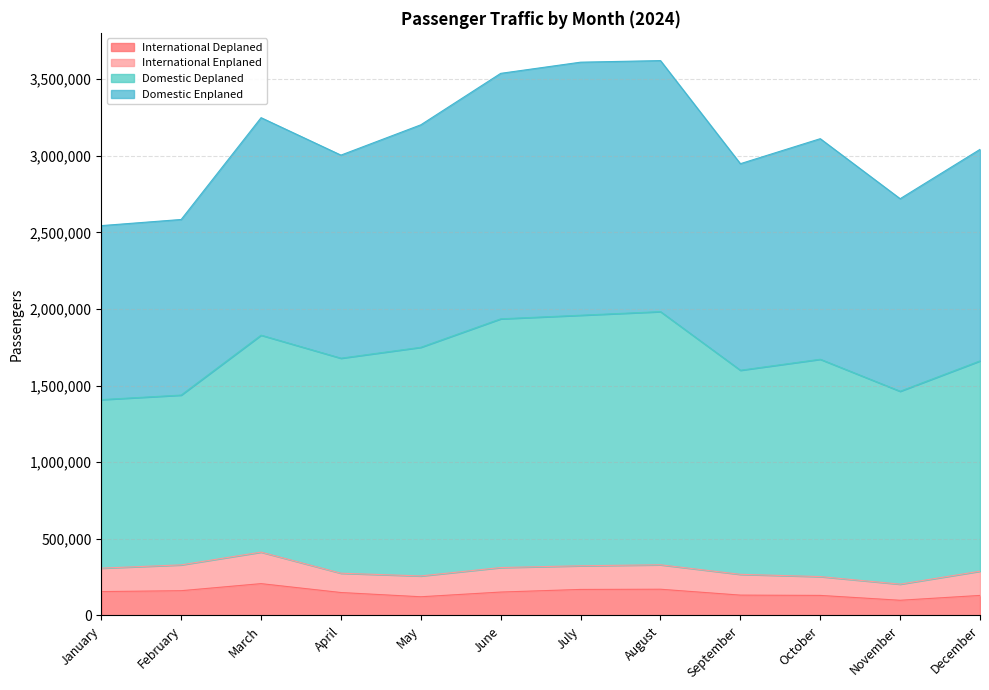

True or false: International Deplaned has a value of 269690 at June.

False